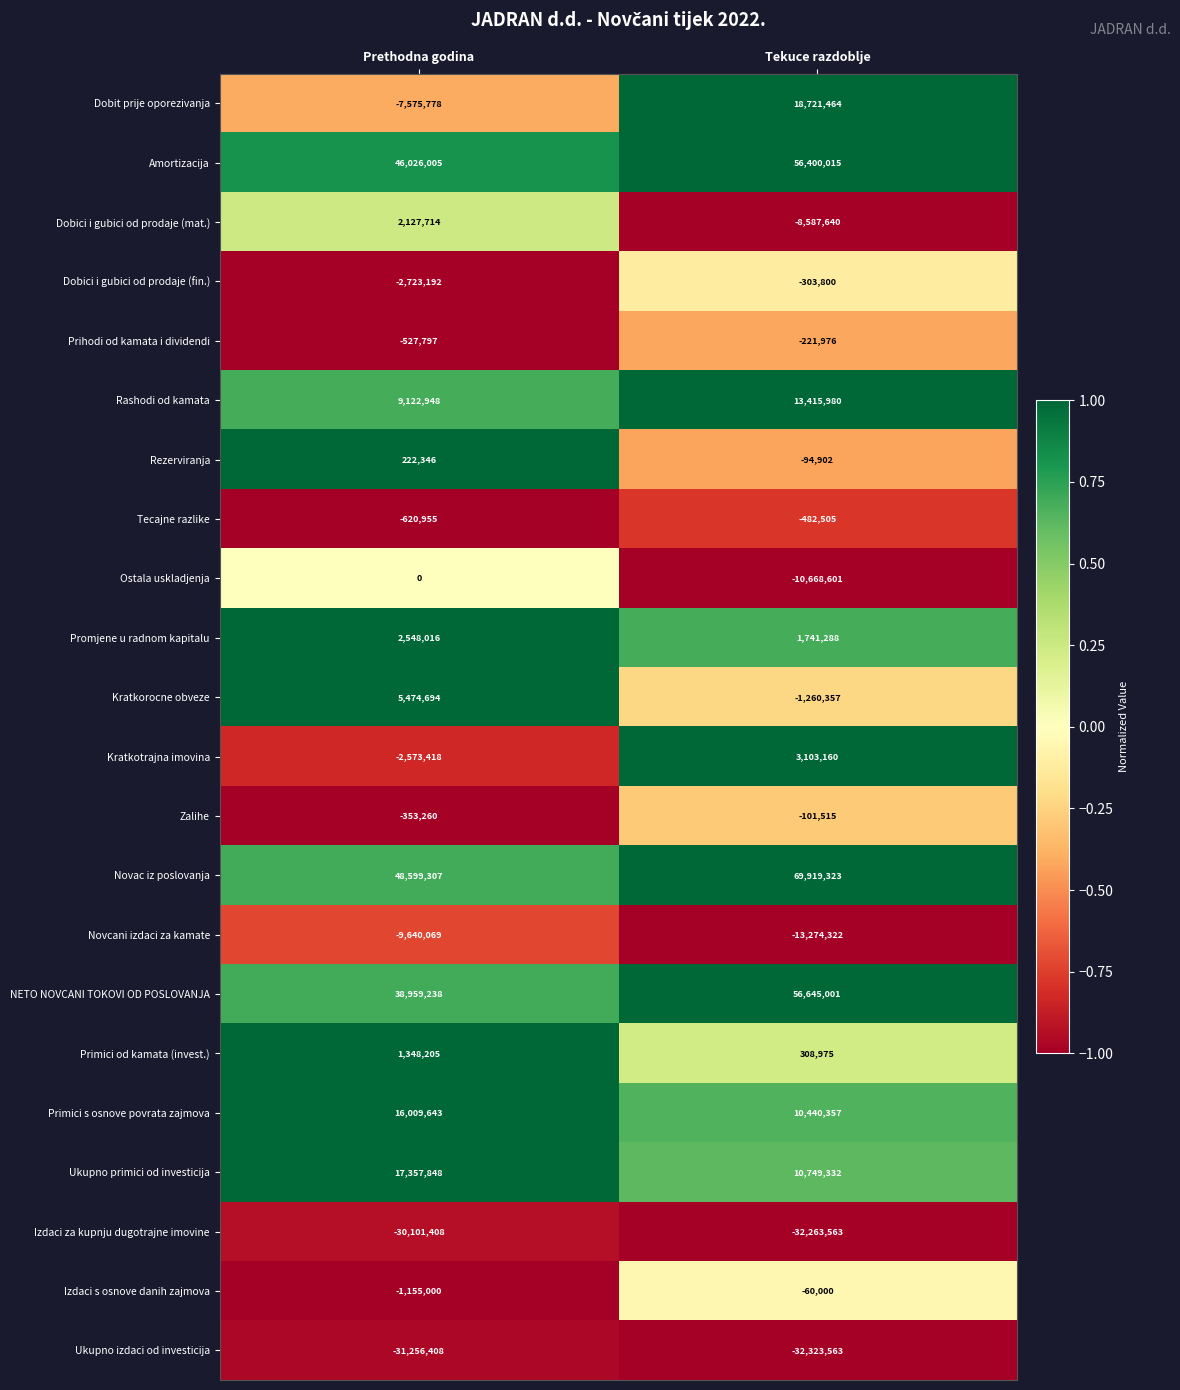

Which series has the largest total across all categories?

Novac iz poslovanja